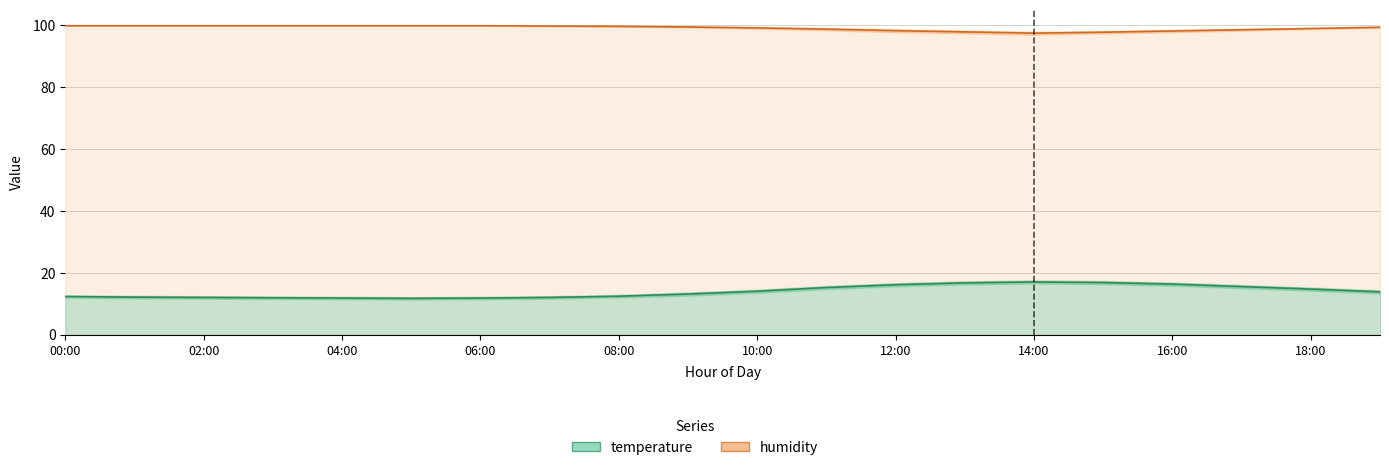

At which category is the sum across all series the highest?

13